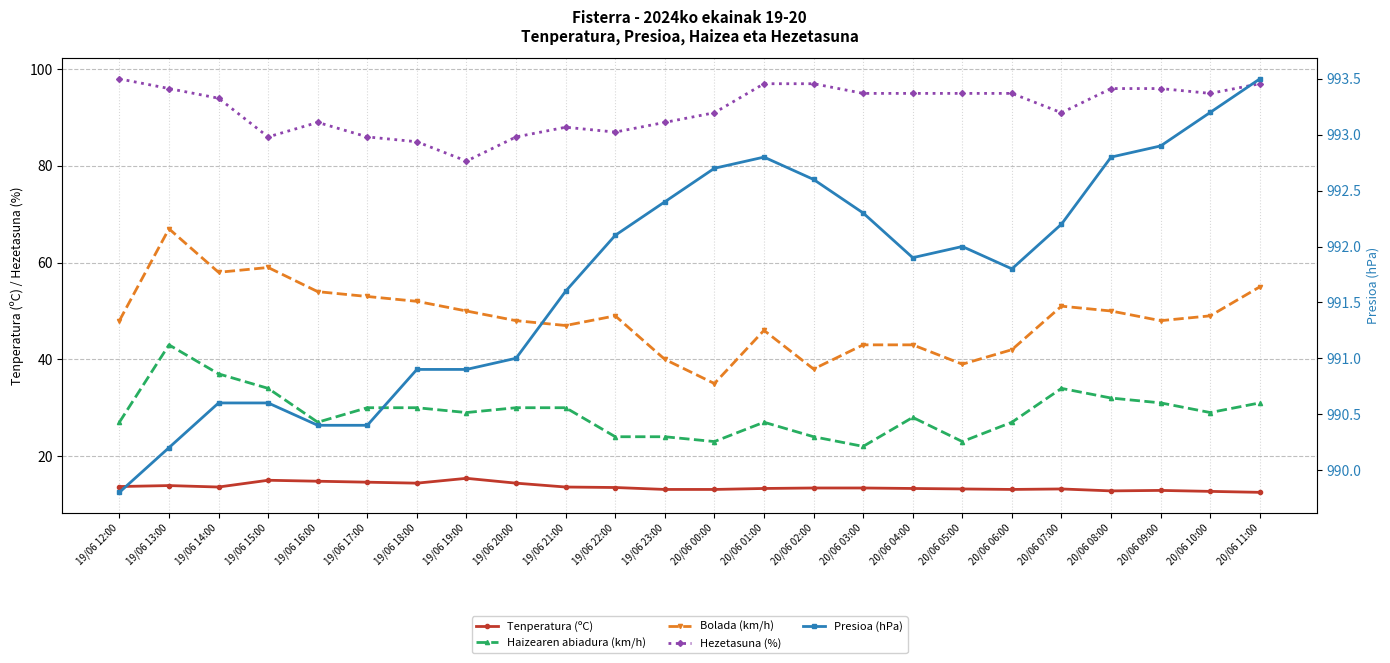

How many series are shown in this chart?

5